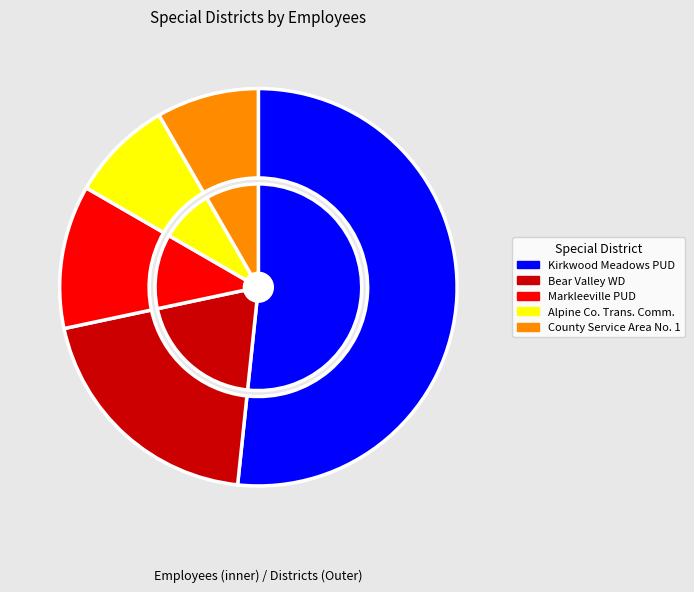

Rank the categories by value from highest to lowest.

Kirkwood Meadows Public Utilities District, Bear Valley Water District, Markleeville Public Utility District, Alpine County Transportation Commission, County Service Area No. 1 (Alpine)